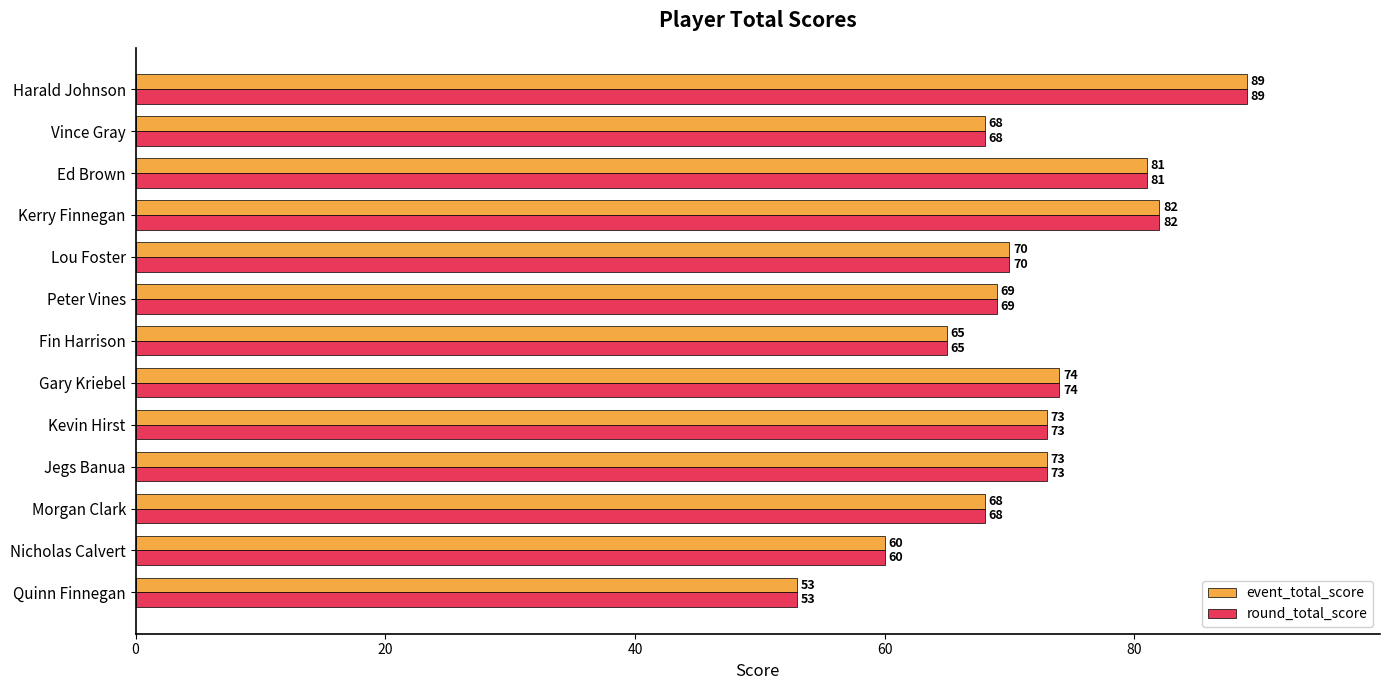

At how many categories does at least one series exceed 71?

6